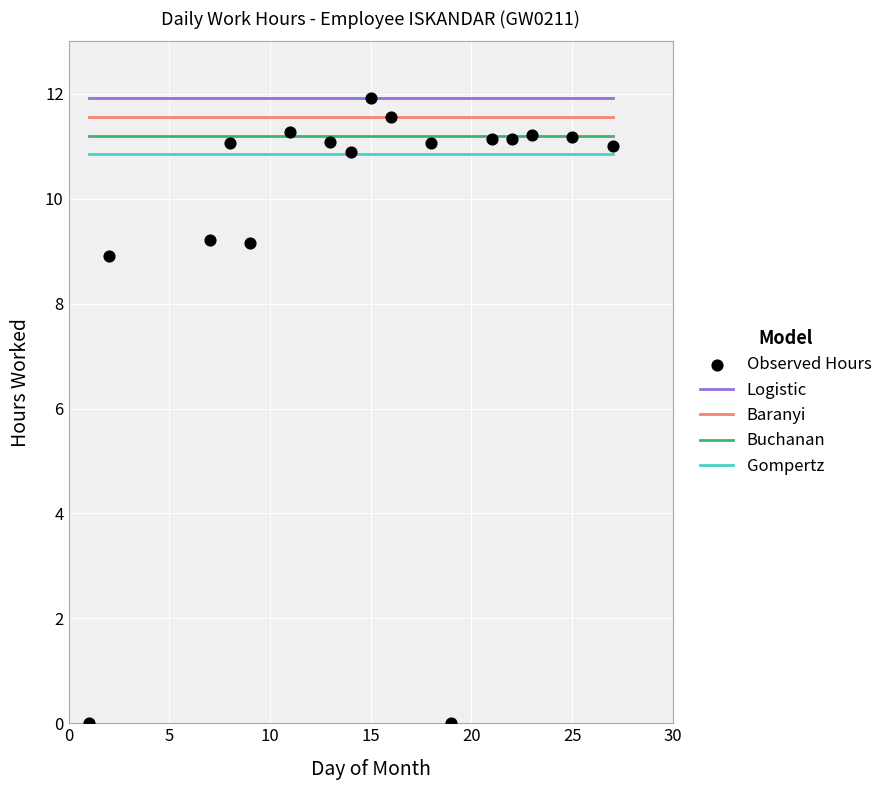

What is the range of X values (max minus min)?

26.0